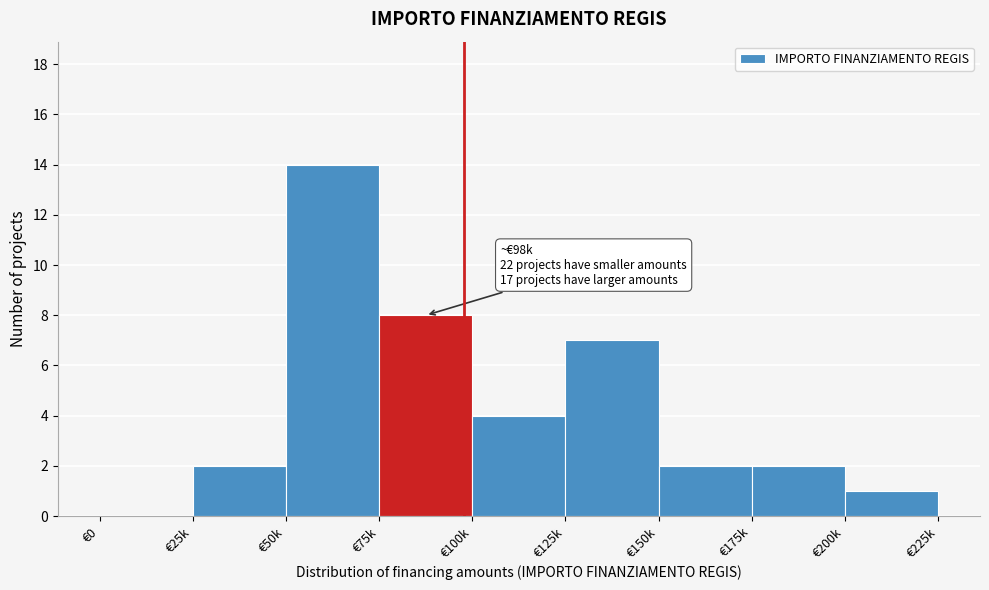

Reading left to right, transcribe all the data shown in this chart.

€0=0	€25k=2	€50k=14	€75k=8	€100k=4	€125k=7	€150k=2	€175k=2	€200k=1